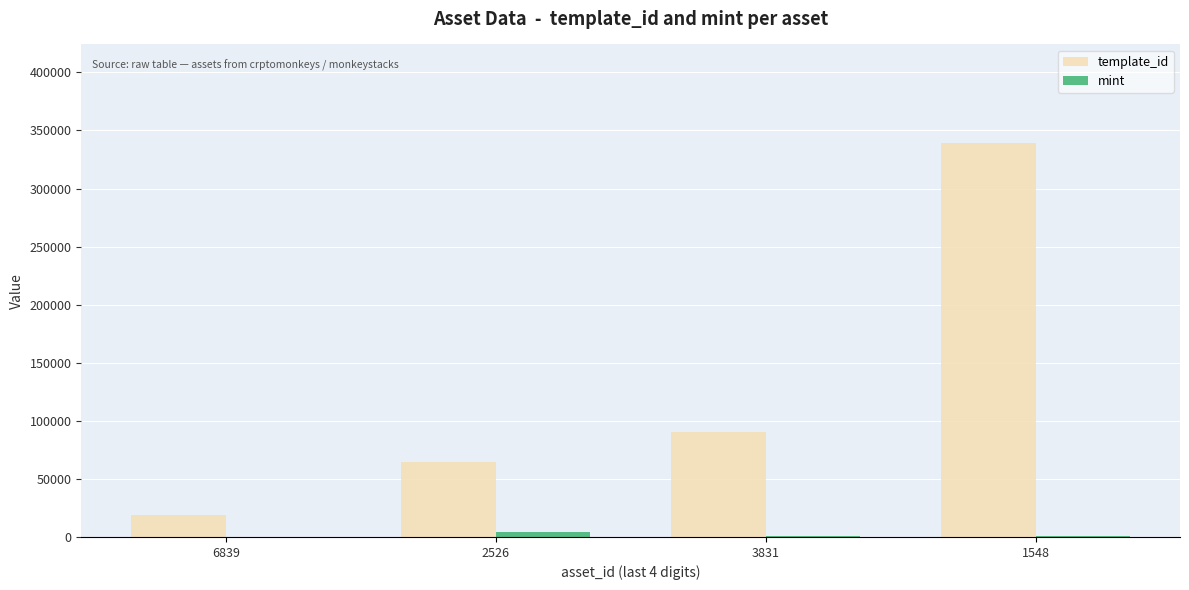

What is the sum of all template_id values?

512659